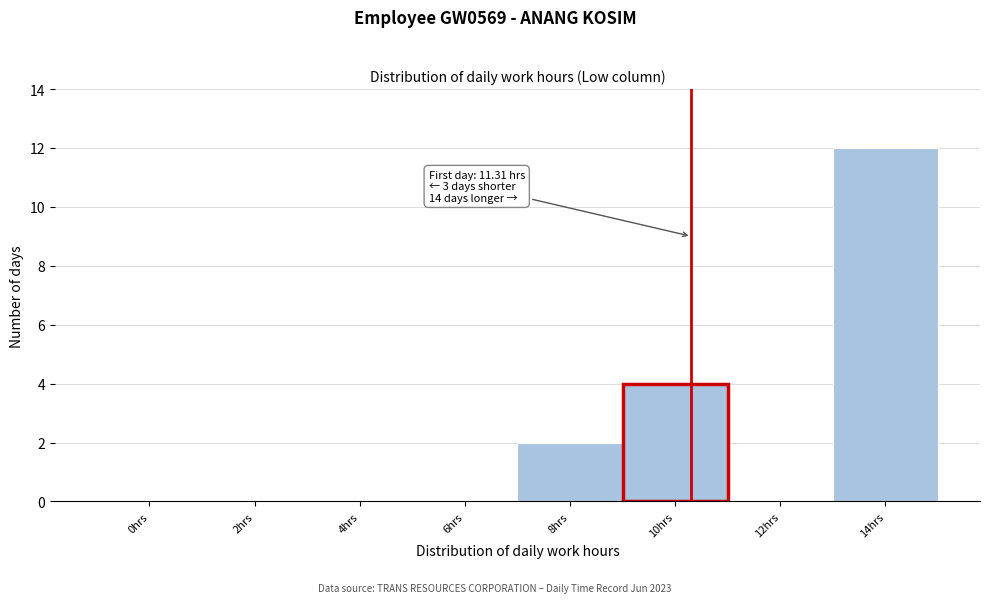

Reading left to right, transcribe all the data shown in this chart.

0hrs=0	2hrs=0	4hrs=0	6hrs=0	8hrs=2	10hrs=4	12hrs=0	14hrs=12